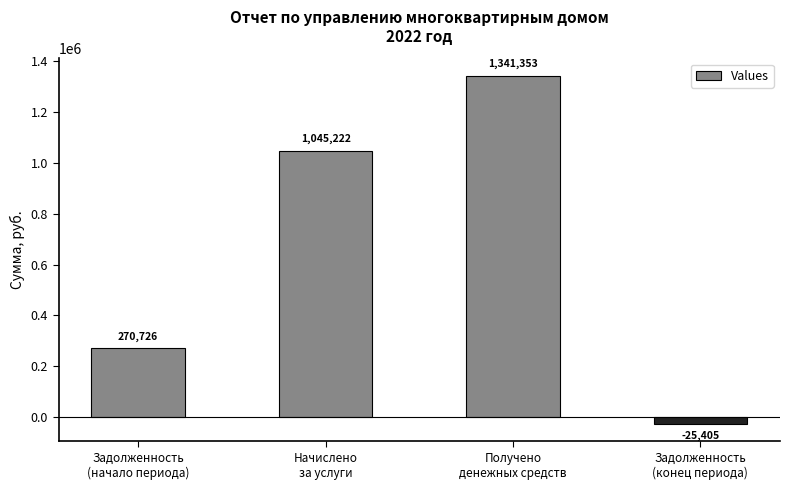

Read the value at Получено
денежных средств.

1341352.8